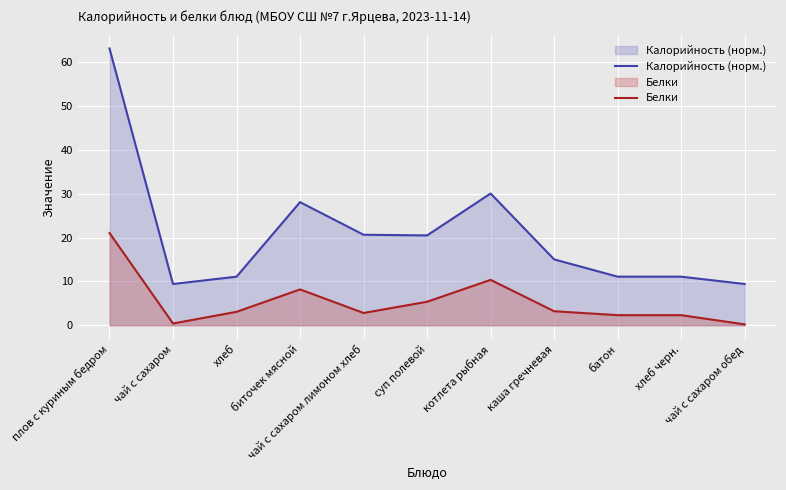

Which series has the widest spread of values?

Калорийность (норм.)